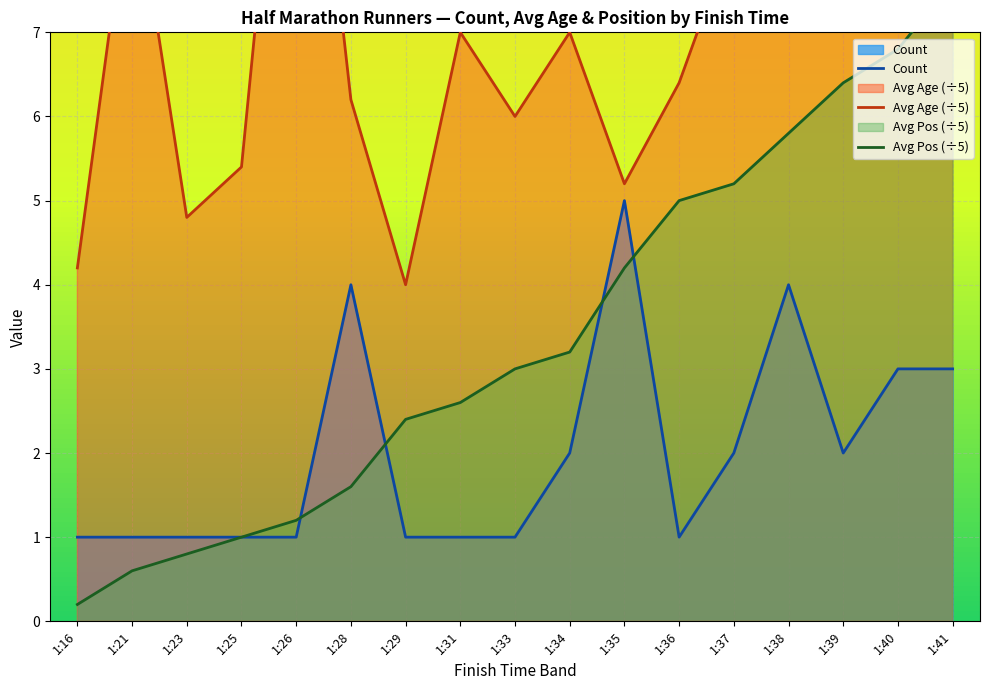

Where is Avg Pos (÷5) nearest to the value 3?

1:33